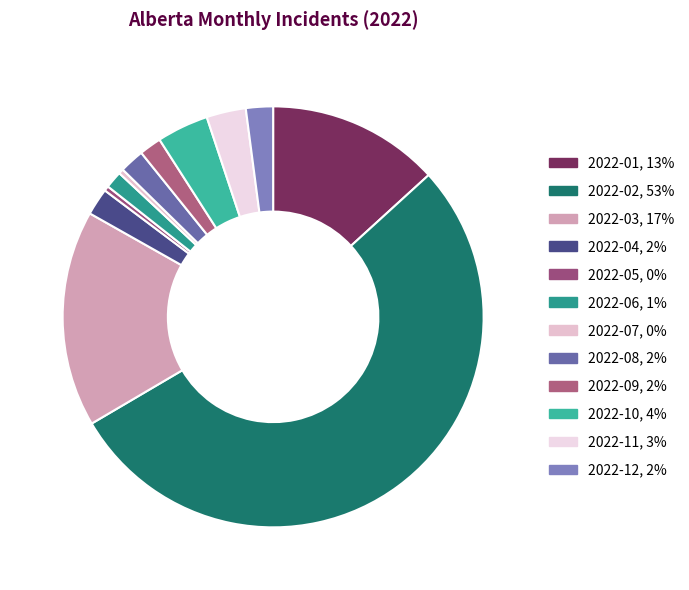

What portion of the pie excludes 2022-03?

83.4%